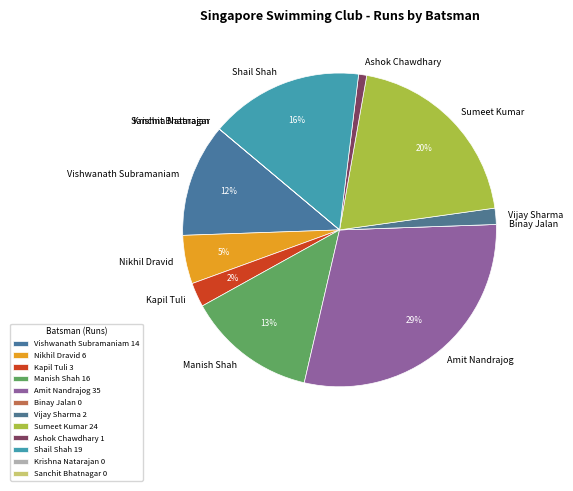

Which has a higher value, Shail Shah or Sumeet Kumar?

Sumeet Kumar